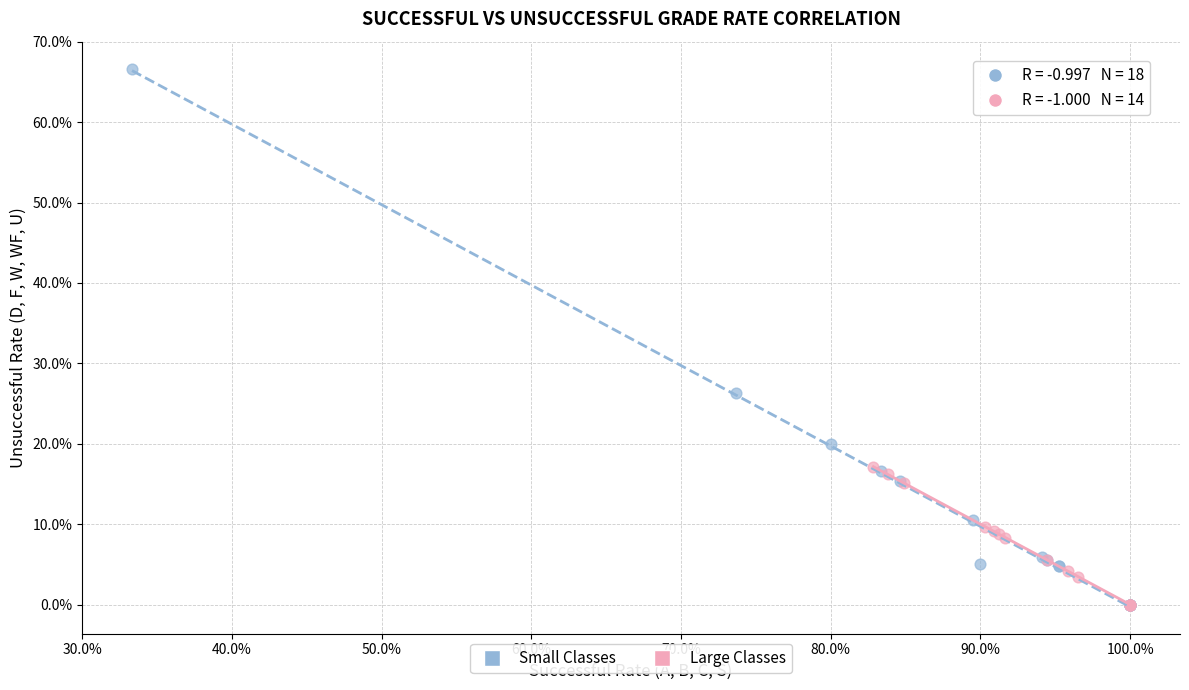

What are all the series names shown in the legend?

Small Classes, Large Classes